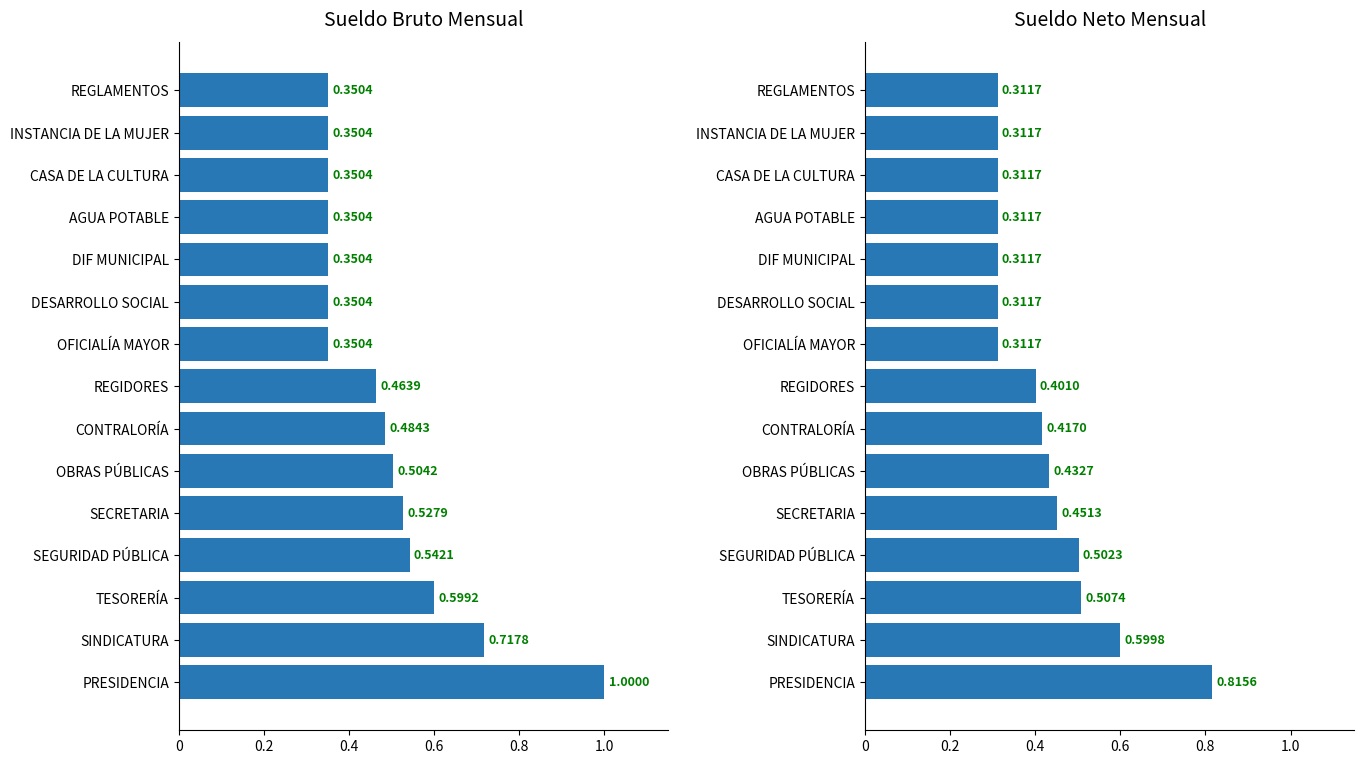

What is the difference between the highest and lowest values at CONTRALORÍA?

0.1